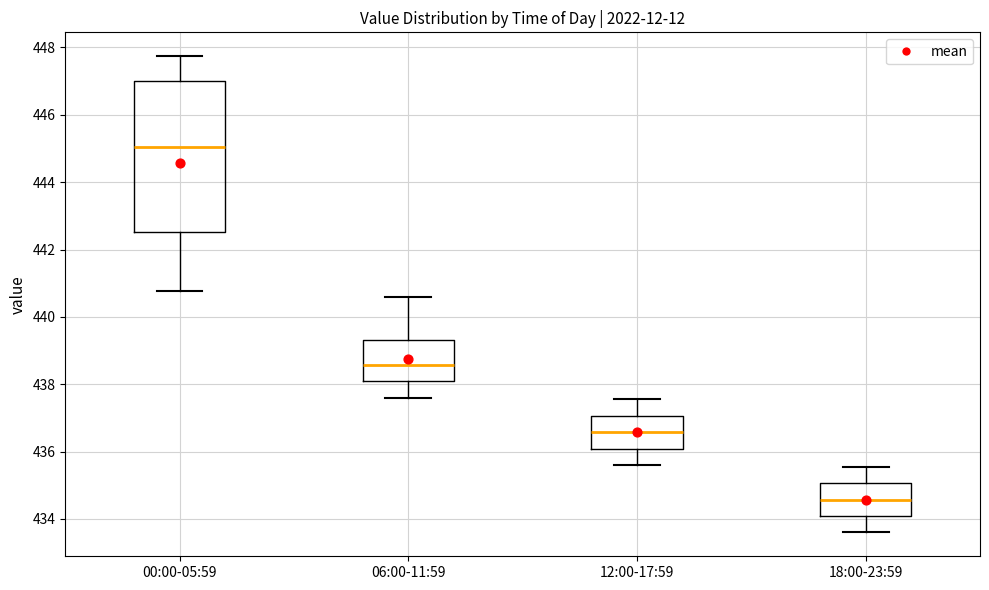

Comparing the boxes themselves (not the whiskers), which one is the tallest?

00:00-05:59